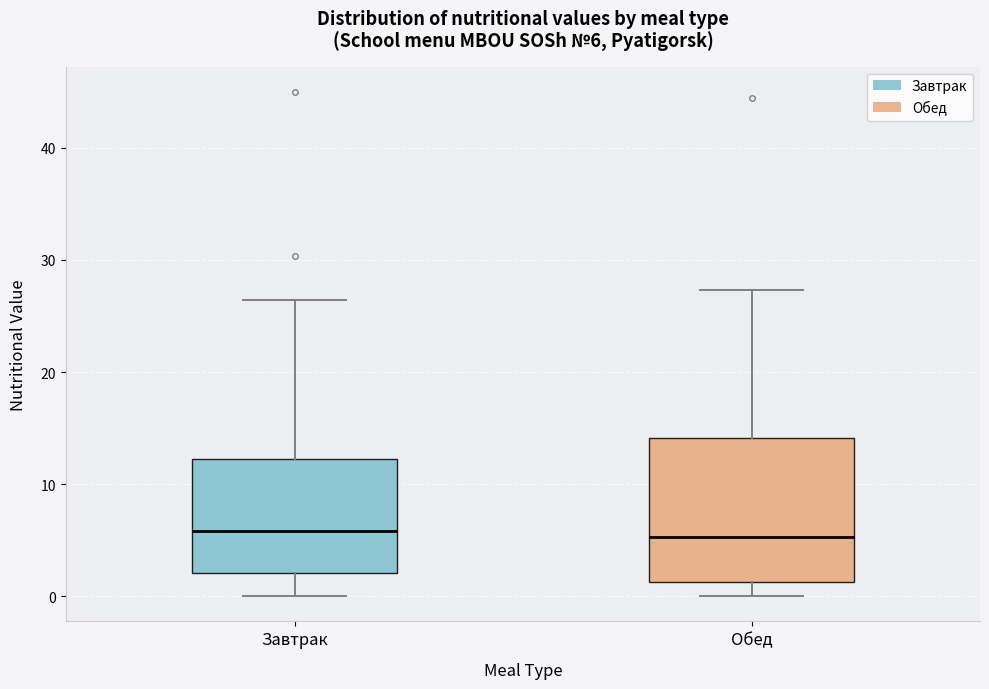

Comparing the boxes themselves (not the whiskers), which one is the tallest?

Обед